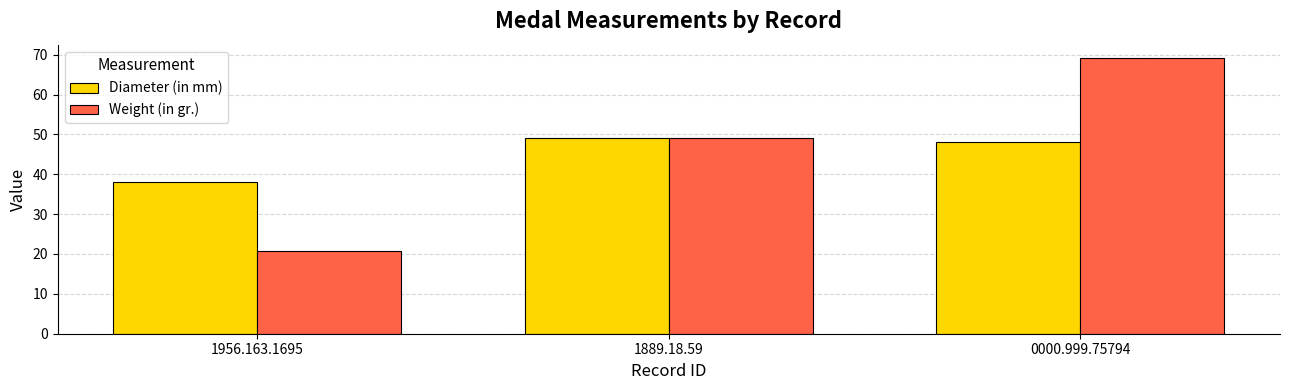

What is the difference between the highest and lowest values at 1956.163.1695?

17.3